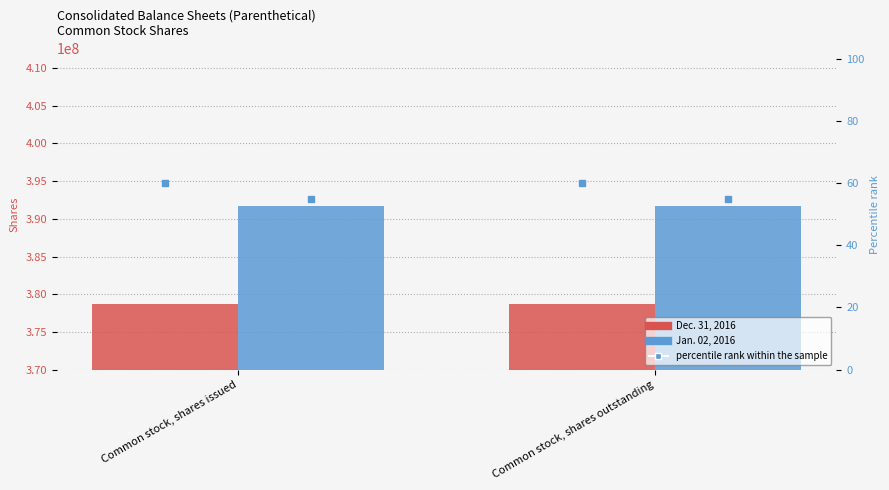

How many distinct data groups are displayed?

2